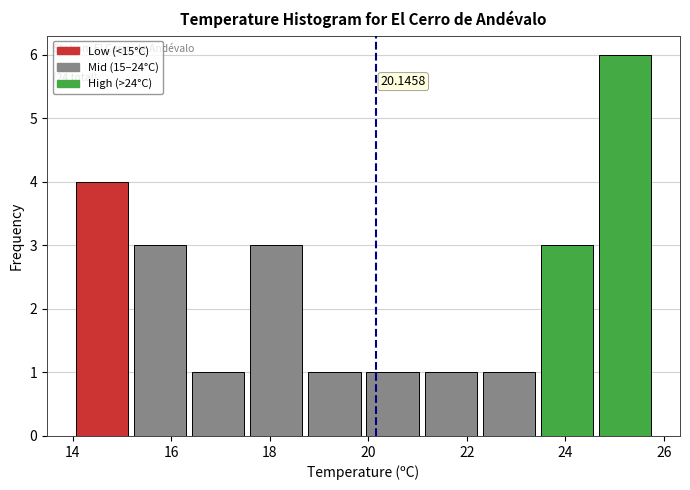

Over which range of the x-axis is the bar tallest?

24.62 to 25.80